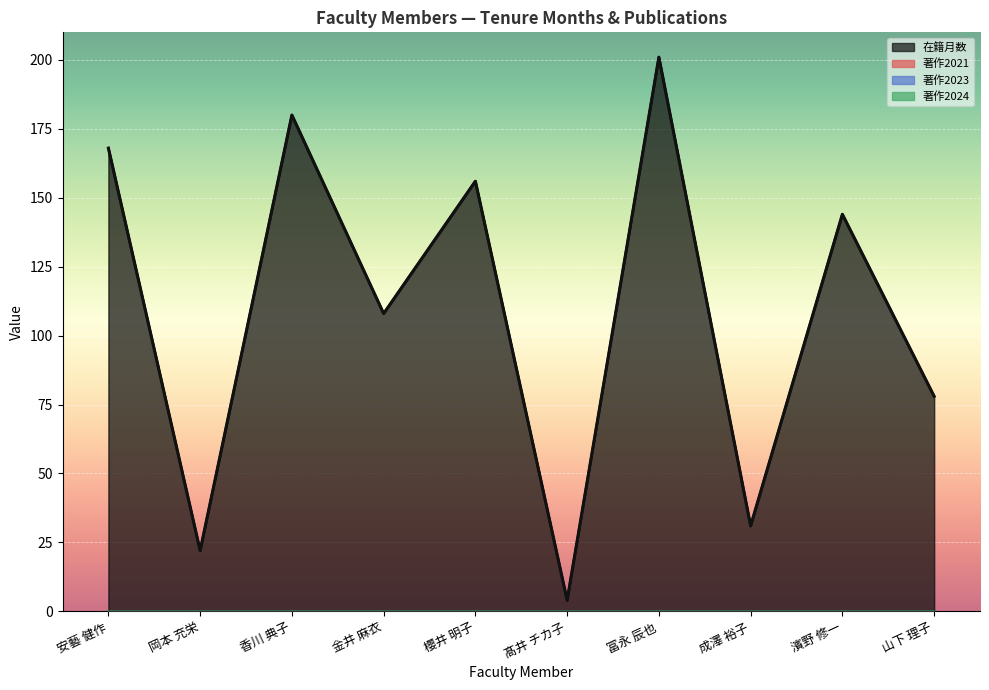

Reading left to right, extract all data points from this chart.

在籍月数: 安藝 健作=168	岡本 充栄=22	香川 典子=180	金井 麻衣=108	櫻井 明子=156	髙井 チカ子=4	冨永 辰也=201	成澤 裕子=31	濱野 修一=144	山下 理子=78
著作2021: 安藝 健作=0	岡本 充栄=0	香川 典子=0	金井 麻衣=0	櫻井 明子=0	髙井 チカ子=0	冨永 辰也=0	成澤 裕子=0	濱野 修一=0	山下 理子=0
著作2023: 安藝 健作=0	岡本 充栄=0	香川 典子=0	金井 麻衣=0	櫻井 明子=0	髙井 チカ子=0	冨永 辰也=0	成澤 裕子=0	濱野 修一=0	山下 理子=0
著作2024: 安藝 健作=0	岡本 充栄=0	香川 典子=0	金井 麻衣=0	櫻井 明子=0	髙井 チカ子=0	冨永 辰也=0	成澤 裕子=0	濱野 修一=0	山下 理子=0